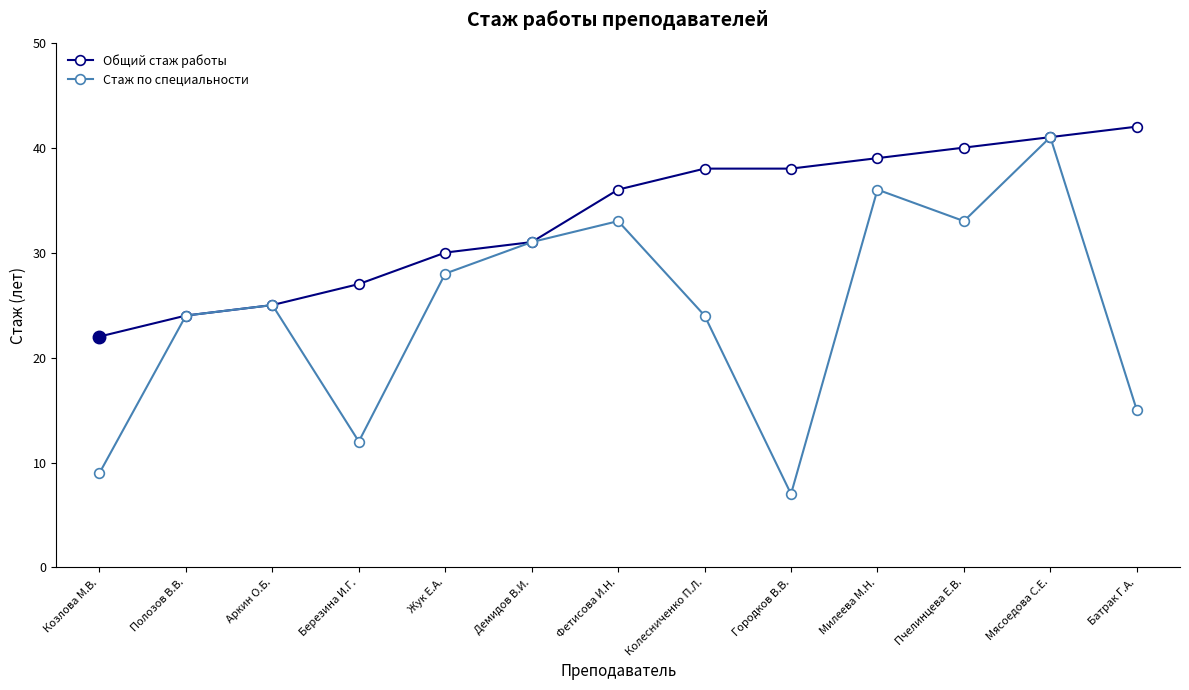

Reading right to left, transcribe all the data shown in this chart.

Общий стаж работы: Батрак Г.А.=42	Мясоедова С.Е.=41	Пчелинцева Е.В.=40	Милеева М.Н.=39	Городков В.В.=38	Колесниченко П.Л.=38	Фетисова И.H.=36	Демидов В.И.=31	Жук Е.А.=30	Березина И.Г.=27	Аркин О.Б.=25	Полозов В.В.=24	Козлова М.В.=22
Стаж по специальности: Батрак Г.А.=15	Мясоедова С.Е.=41	Пчелинцева Е.В.=33	Милеева М.Н.=36	Городков В.В.=7	Колесниченко П.Л.=24	Фетисова И.H.=33	Демидов В.И.=31	Жук Е.А.=28	Березина И.Г.=12	Аркин О.Б.=25	Полозов В.В.=24	Козлова М.В.=9